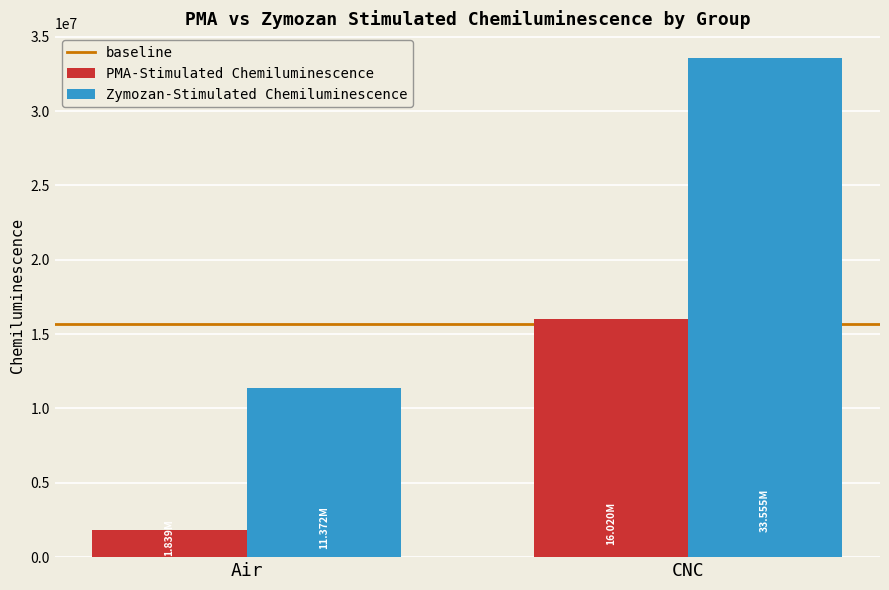

How many data points does each series have?

2